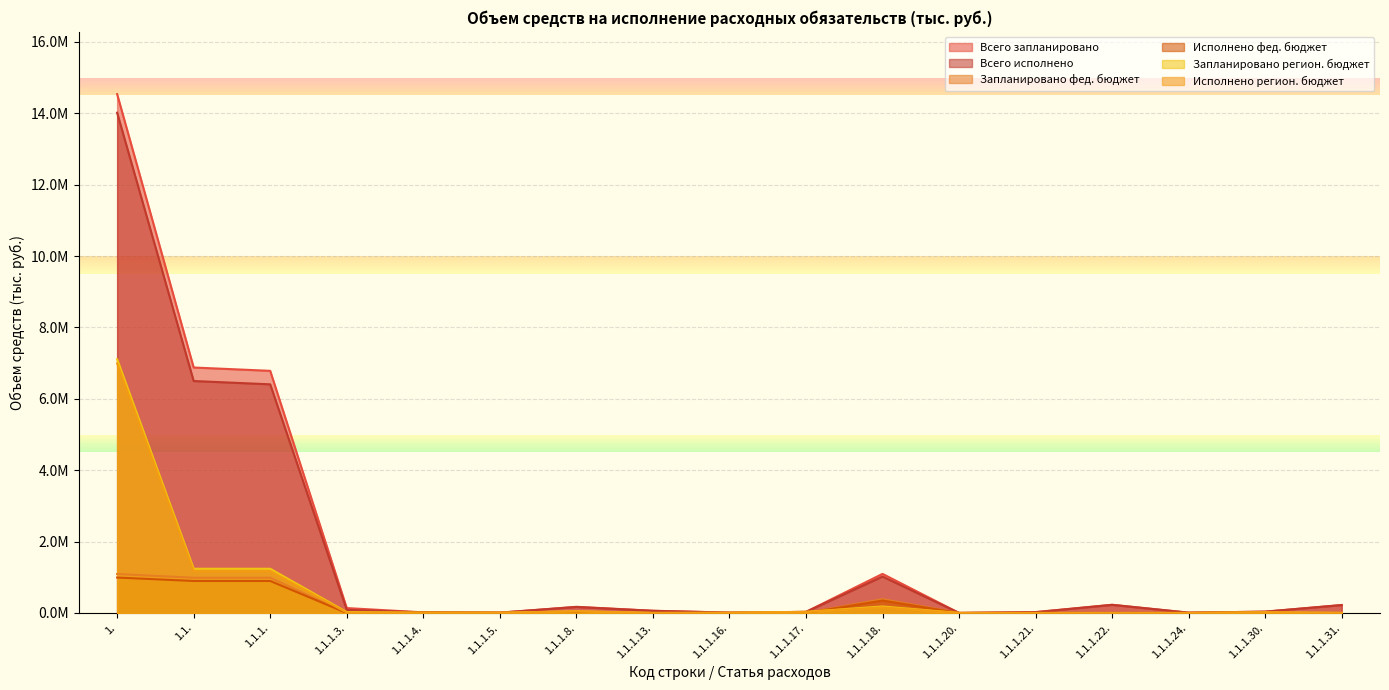

How many data points in Всего запланировано are less than 62666?

8